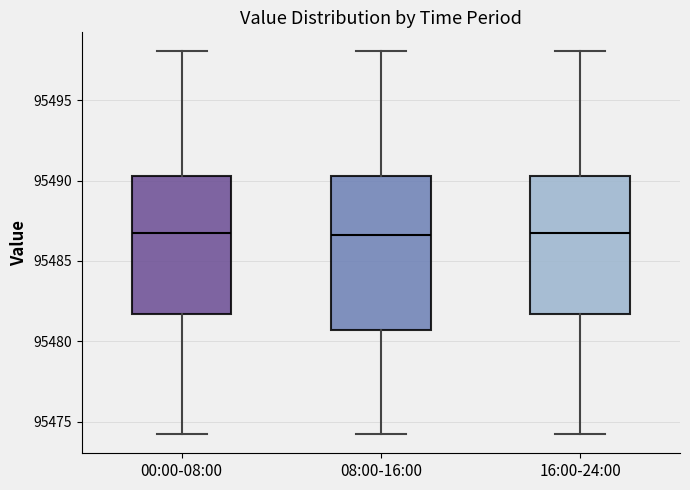

Reading left to right, transcribe this box plot: for each box, give where its median line is, the range the box spans, and where its two whiskers end, as read against the y-axis. The values are not printed on the chart, so give them approximately, as read against the axis.

00:00-08:00: median 95487.0, box 95481.5 to 95490.5, whiskers 95474.0 to 95498.0
08:00-16:00: median 95486.5, box 95480.5 to 95490.5, whiskers 95474.0 to 95498.0
16:00-24:00: median 95487.0, box 95481.5 to 95490.5, whiskers 95474.0 to 95498.0